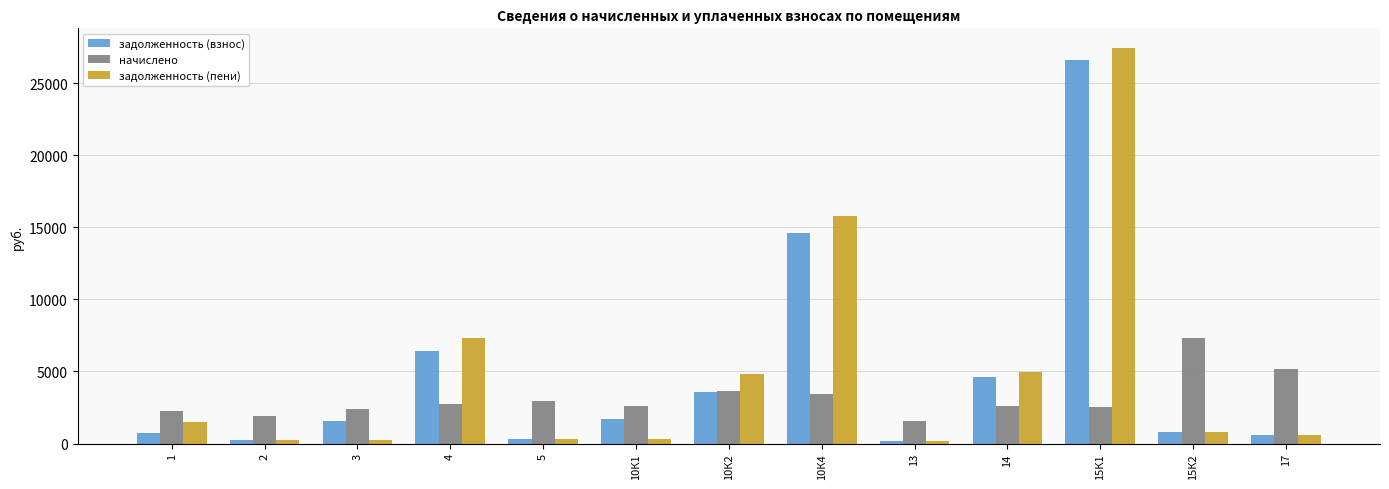

What is the spread (max minus min) of values at 10К4?

12314.6